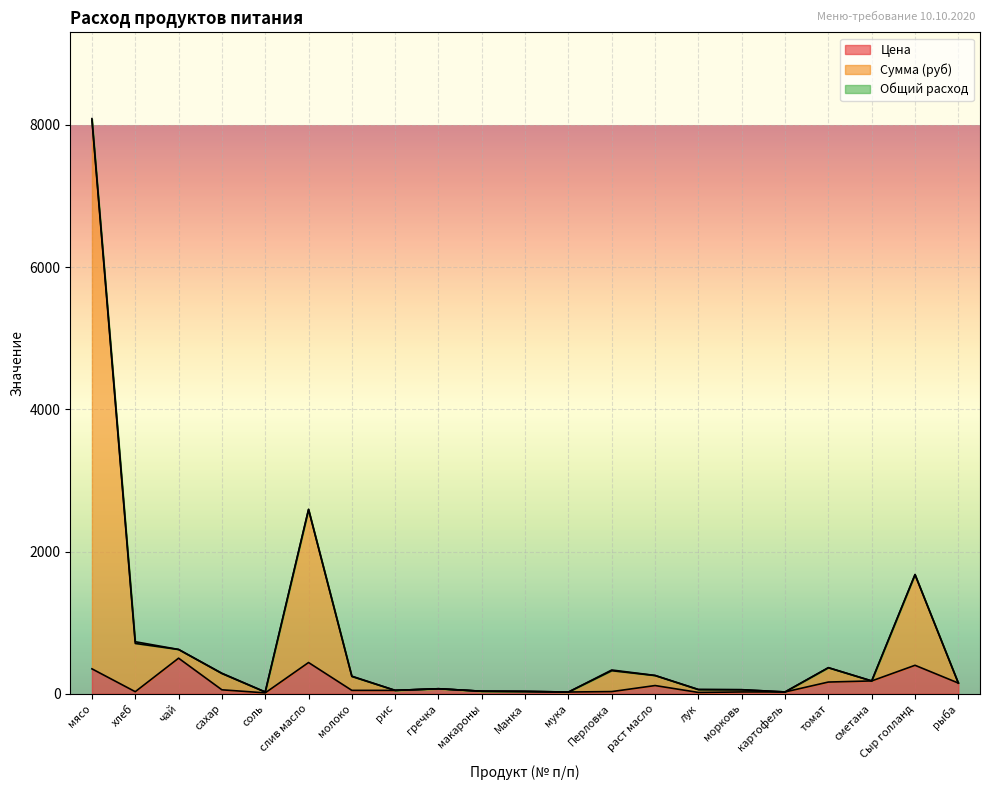

How many lines are shown in the chart?

3